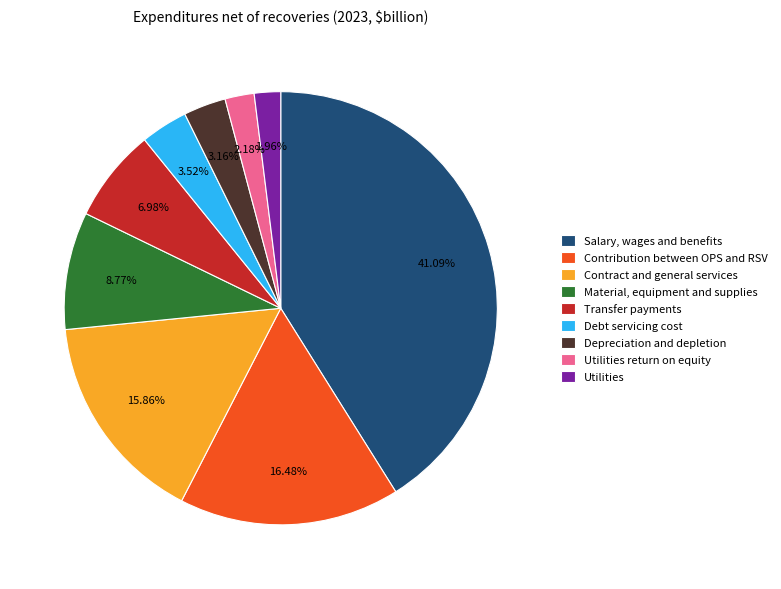

What percentage is the Debt servicing cost slice, to the nearest percent?

4%